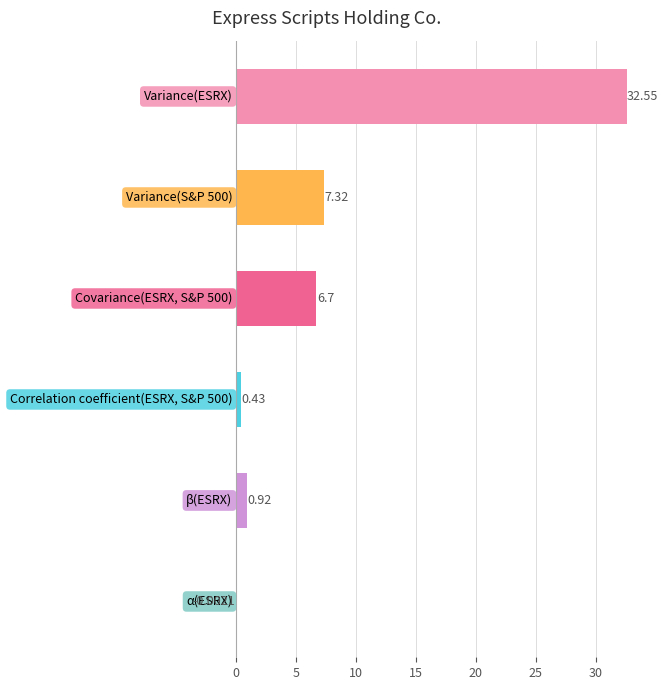

How many values are above zero?

5